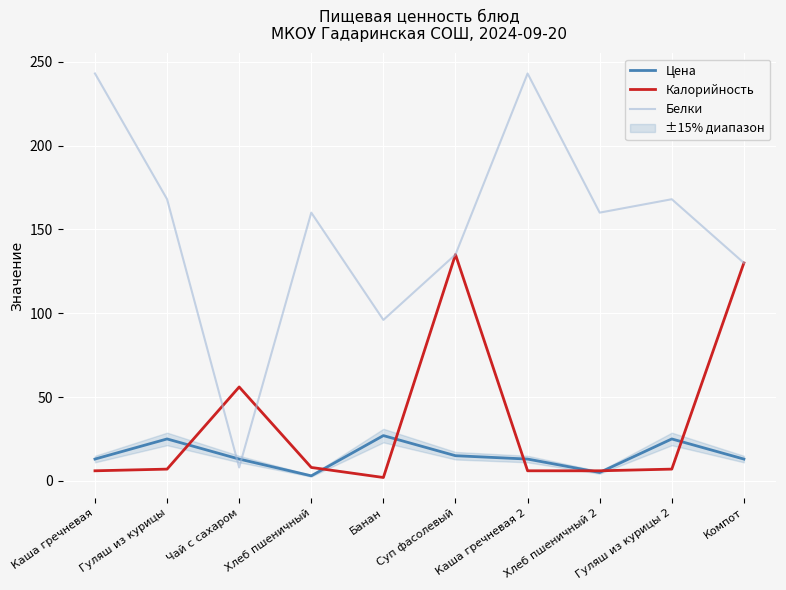

Which series has the largest total across all categories?

Белки